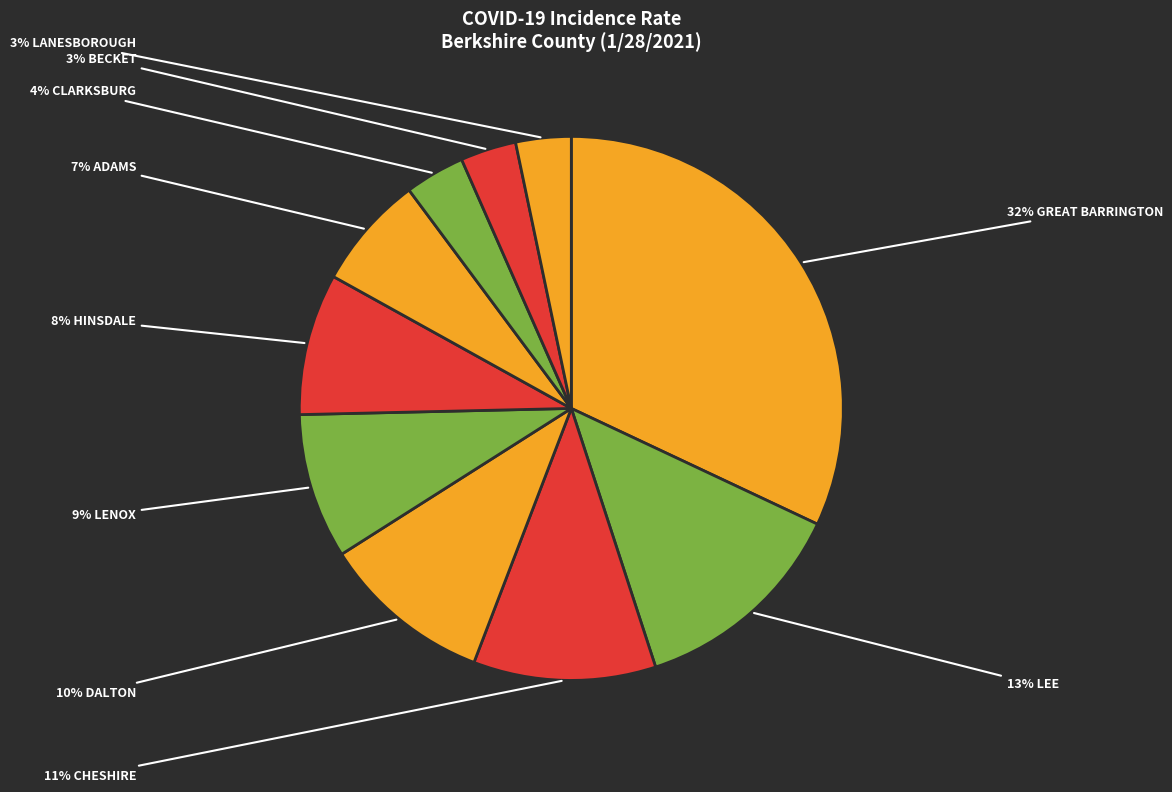

Count the number of slices in the pie.

10